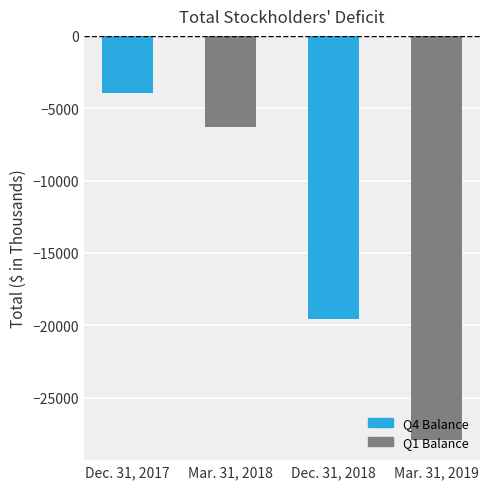

Reading left to right, transcribe all the data shown in this chart.

-3961	-6270	-19592	-27917